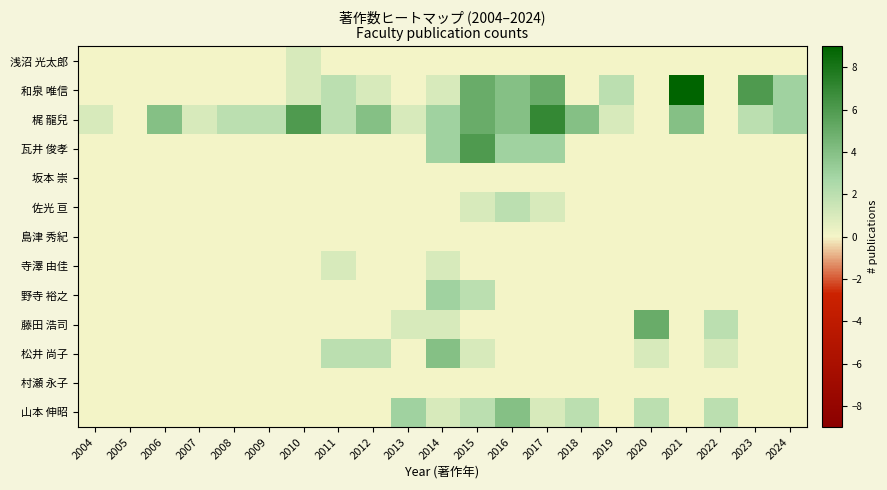

Reading left to right, transcribe all the data shown in this chart.

浅沼 光太郎: 2004=0	2005=0	2006=0	2007=0	2008=0	2009=0	2010=1	2011=0	2012=0	2013=0	2014=0	2015=0	2016=0	2017=0	2018=0	2019=0	2020=0	2021=0	2022=0	2023=0	2024=0
和泉 唯信: 2004=0	2005=0	2006=0	2007=0	2008=0	2009=0	2010=1	2011=2	2012=1	2013=0	2014=1	2015=5	2016=4	2017=5	2018=0	2019=2	2020=0	2021=9	2022=0	2023=6	2024=3
梶 龍兒: 2004=1	2005=0	2006=4	2007=1	2008=2	2009=2	2010=6	2011=2	2012=4	2013=1	2014=3	2015=5	2016=4	2017=7	2018=4	2019=1	2020=0	2021=4	2022=0	2023=2	2024=3
瓦井 俊孝: 2004=0	2005=0	2006=0	2007=0	2008=0	2009=0	2010=0	2011=0	2012=0	2013=0	2014=3	2015=6	2016=3	2017=3	2018=0	2019=0	2020=0	2021=0	2022=0	2023=0	2024=0
坂本 崇: 2004=0	2005=0	2006=0	2007=0	2008=0	2009=0	2010=0	2011=0	2012=0	2013=0	2014=0	2015=0	2016=0	2017=0	2018=0	2019=0	2020=0	2021=0	2022=0	2023=0	2024=0
佐光 亘: 2004=0	2005=0	2006=0	2007=0	2008=0	2009=0	2010=0	2011=0	2012=0	2013=0	2014=0	2015=1	2016=2	2017=1	2018=0	2019=0	2020=0	2021=0	2022=0	2023=0	2024=0
島津 秀紀: 2004=0	2005=0	2006=0	2007=0	2008=0	2009=0	2010=0	2011=0	2012=0	2013=0	2014=0	2015=0	2016=0	2017=0	2018=0	2019=0	2020=0	2021=0	2022=0	2023=0	2024=0
寺澤 由佳: 2004=0	2005=0	2006=0	2007=0	2008=0	2009=0	2010=0	2011=1	2012=0	2013=0	2014=1	2015=0	2016=0	2017=0	2018=0	2019=0	2020=0	2021=0	2022=0	2023=0	2024=0
野寺 裕之: 2004=0	2005=0	2006=0	2007=0	2008=0	2009=0	2010=0	2011=0	2012=0	2013=0	2014=3	2015=2	2016=0	2017=0	2018=0	2019=0	2020=0	2021=0	2022=0	2023=0	2024=0
藤田 浩司: 2004=0	2005=0	2006=0	2007=0	2008=0	2009=0	2010=0	2011=0	2012=0	2013=1	2014=1	2015=0	2016=0	2017=0	2018=0	2019=0	2020=5	2021=0	2022=2	2023=0	2024=0
松井 尚子: 2004=0	2005=0	2006=0	2007=0	2008=0	2009=0	2010=0	2011=2	2012=2	2013=0	2014=4	2015=1	2016=0	2017=0	2018=0	2019=0	2020=1	2021=0	2022=1	2023=0	2024=0
村瀬 永子: 2004=0	2005=0	2006=0	2007=0	2008=0	2009=0	2010=0	2011=0	2012=0	2013=0	2014=0	2015=0	2016=0	2017=0	2018=0	2019=0	2020=0	2021=0	2022=0	2023=0	2024=0
山本 伸昭: 2004=0	2005=0	2006=0	2007=0	2008=0	2009=0	2010=0	2011=0	2012=0	2013=3	2014=1	2015=2	2016=4	2017=1	2018=2	2019=0	2020=2	2021=0	2022=2	2023=0	2024=0